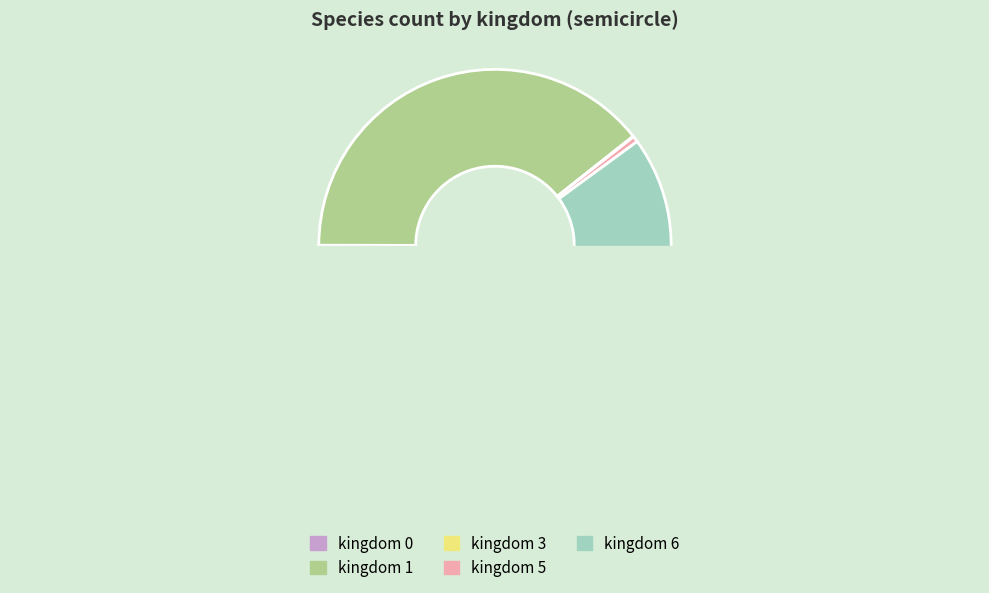

To the nearest percent, what is the combined percentage of 5 and 0?

1%